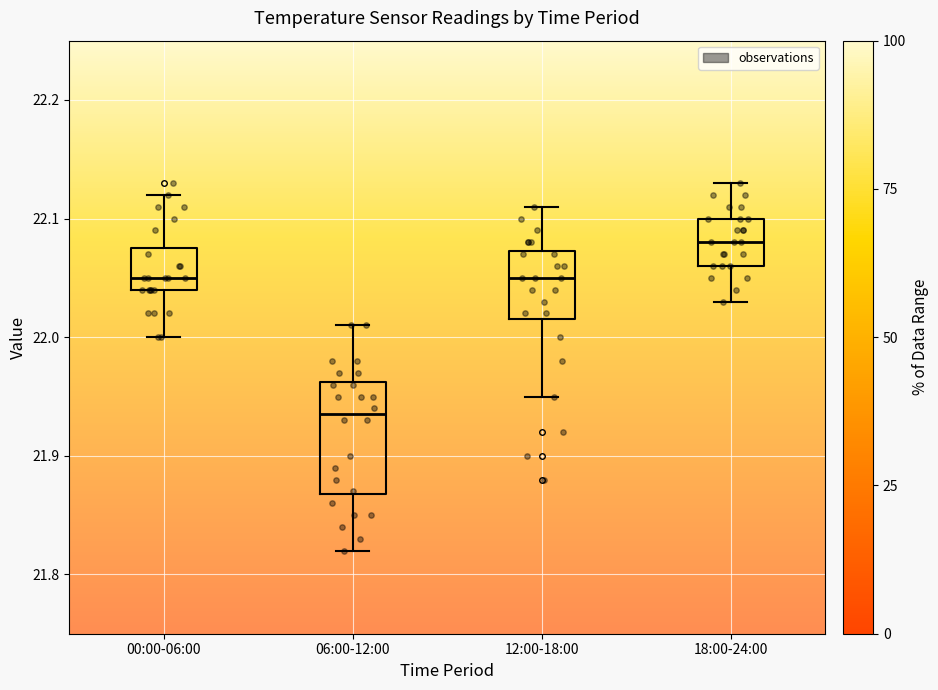

Where does the lower whisker of the box for 18:00-24:00 end on the y-axis? The values are not printed on the chart, so give them approximately, as read against the axis.

22.03